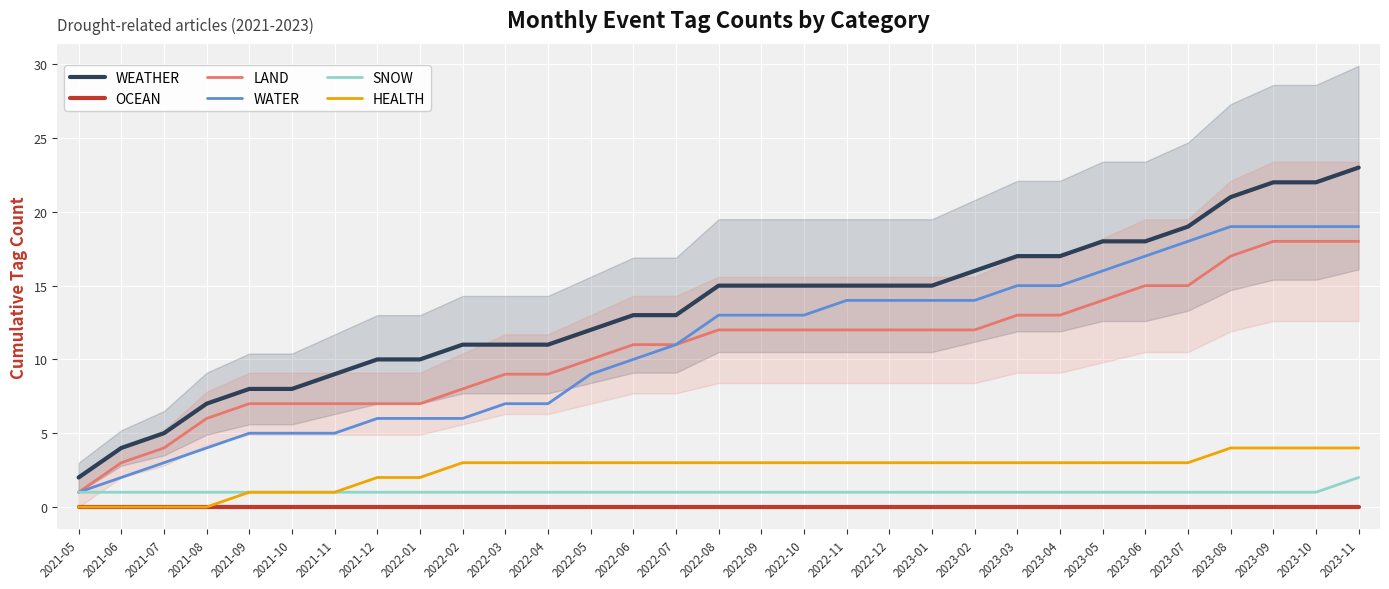

Which series has the largest range (max minus min)?

WEATHER